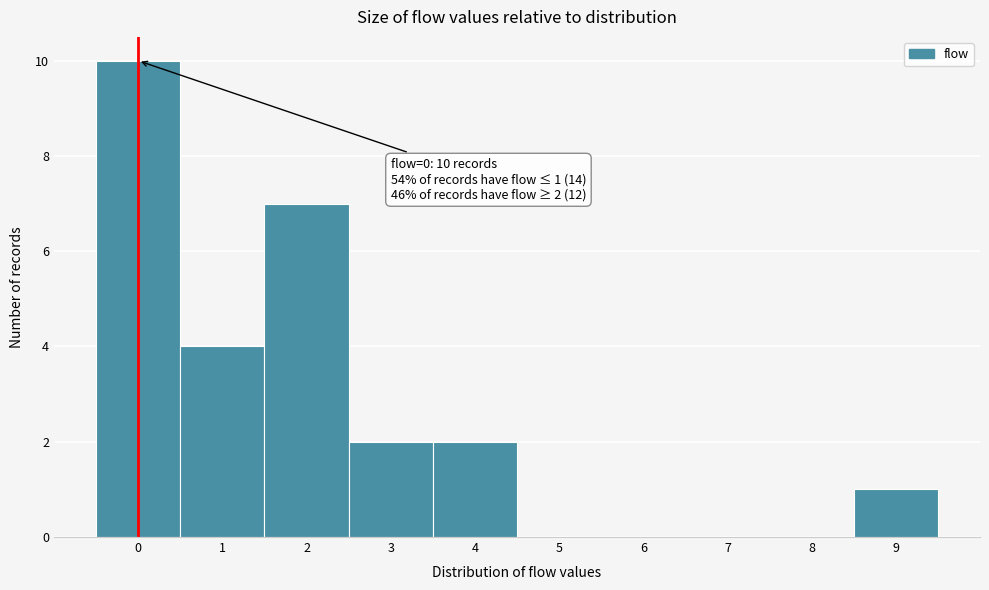

Which range on the x-axis has the tallest bar?

-0.5 to 0.5